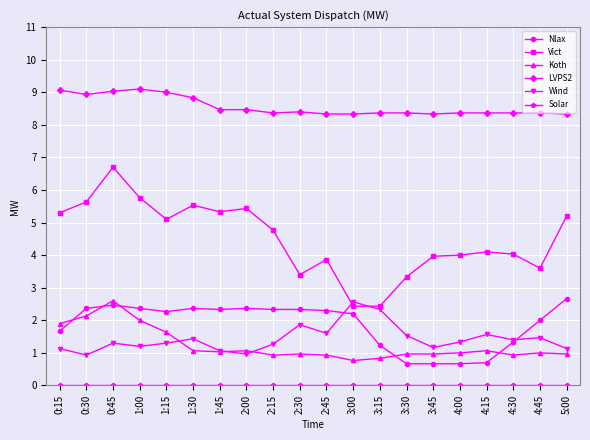

What is the label of the 16th point from the right?

1:15